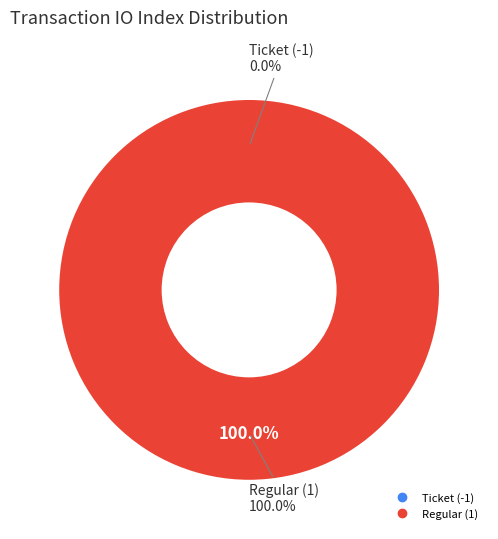

To the nearest percent, what is the average slice percentage?

50%